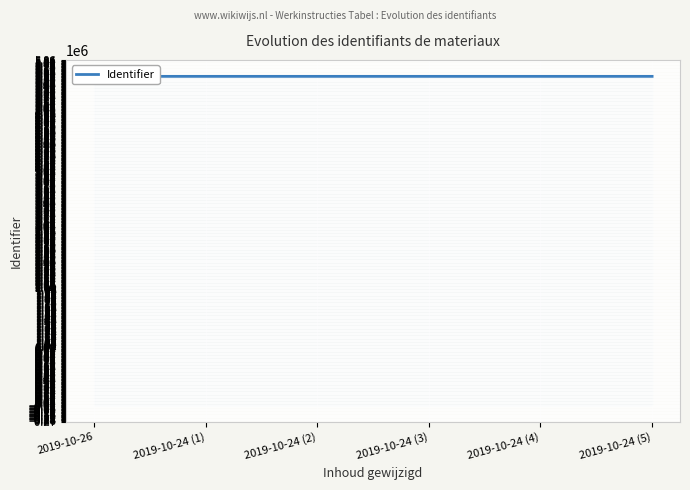

How many distinct data groups are displayed?

1